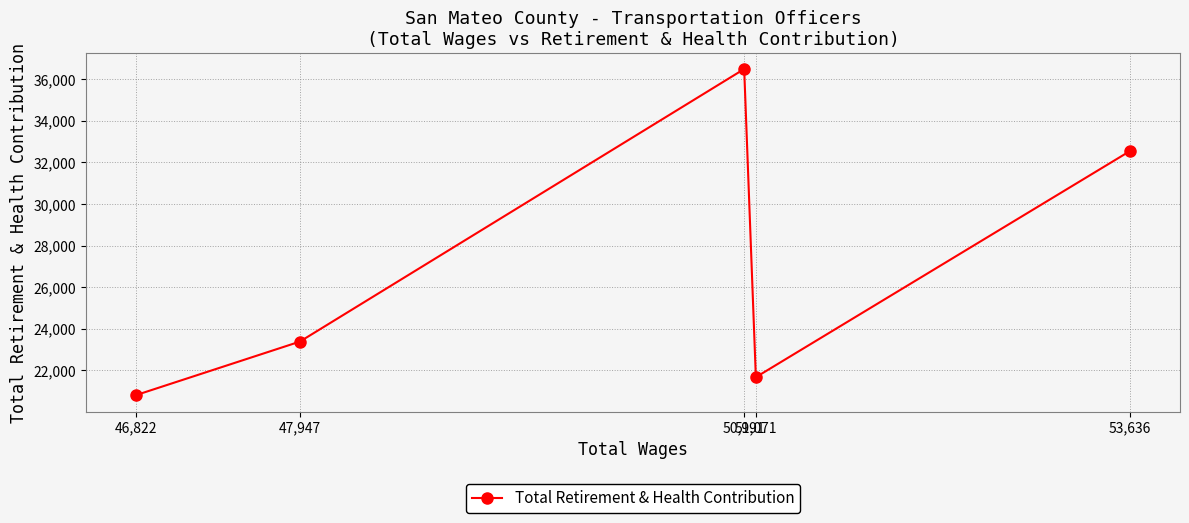

What position from the left is 46,822?

1